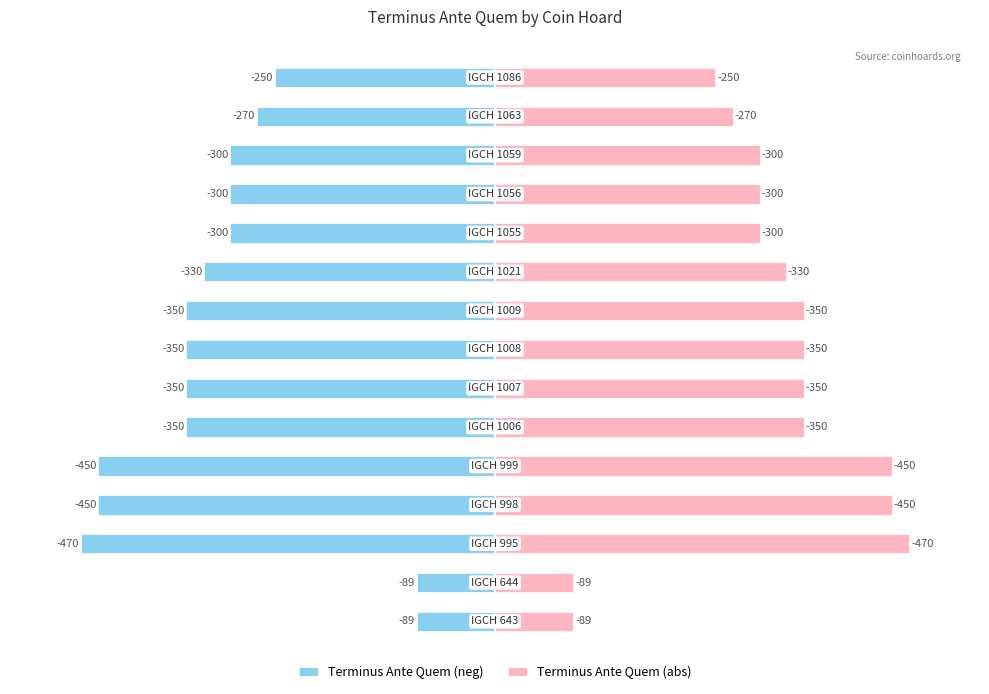

What is the sum of all Terminus Ante Quem (neg) values?

-4698